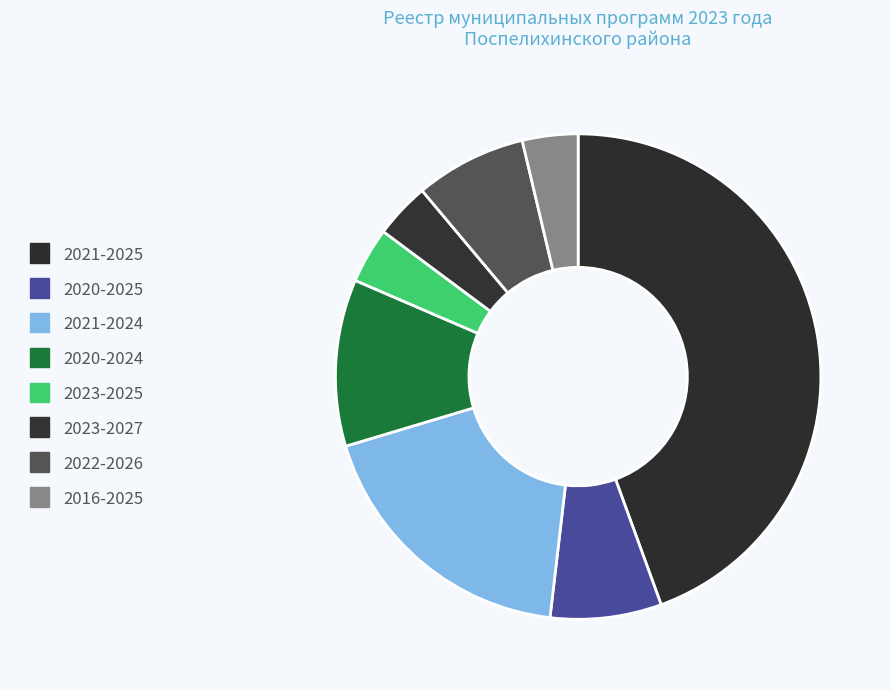

Count the number of slices in the pie.

8